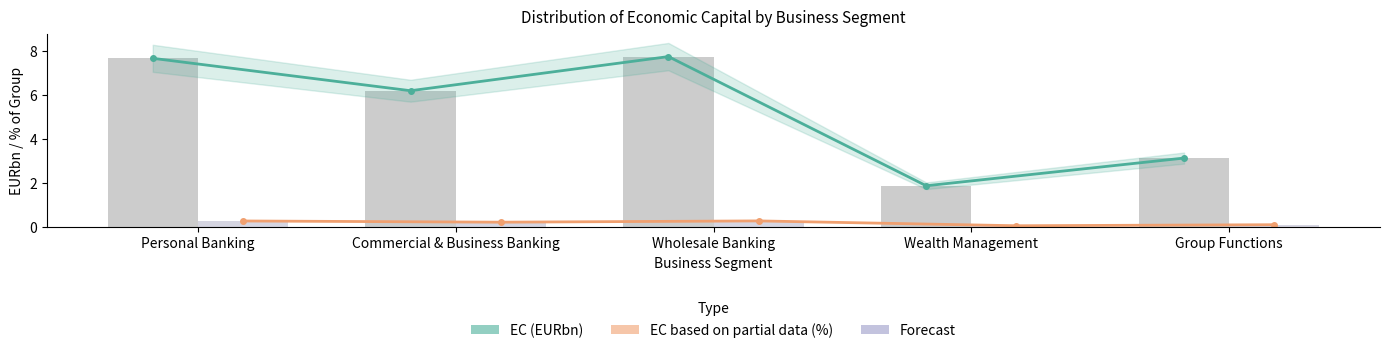

What is the value of the EC (EURbn) bar at the 4th from the left?

1.9